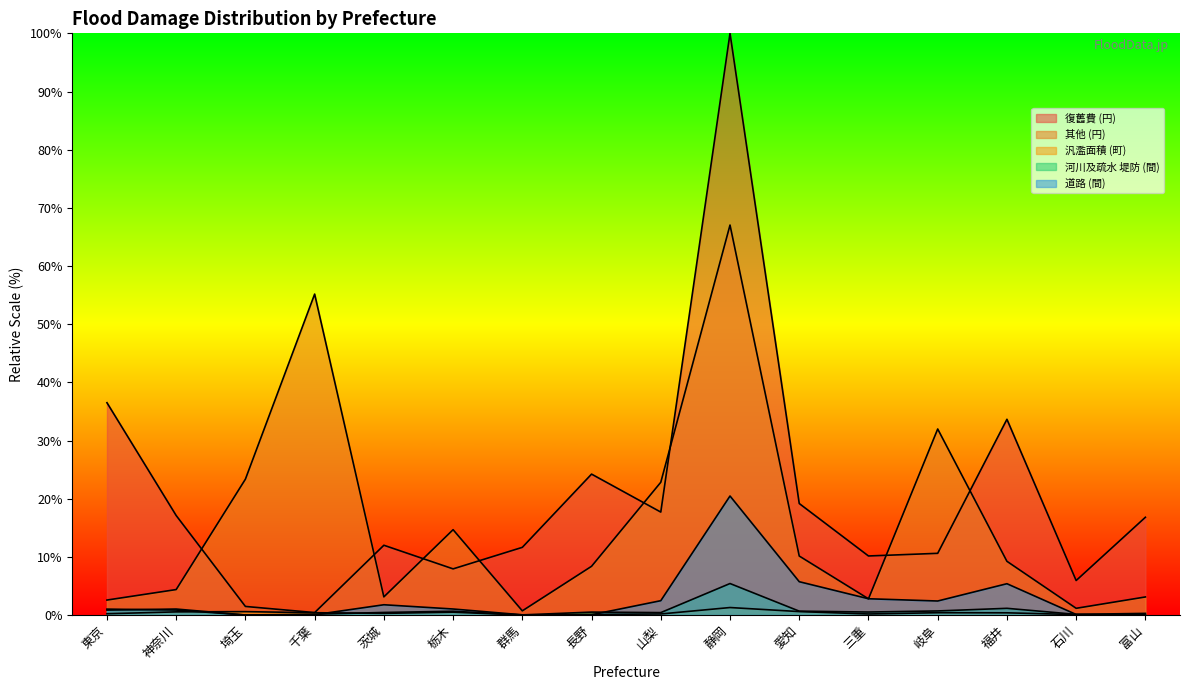

Is it true that 河川及疏水 堤防 (間) equals 0.2 at 富山?

False